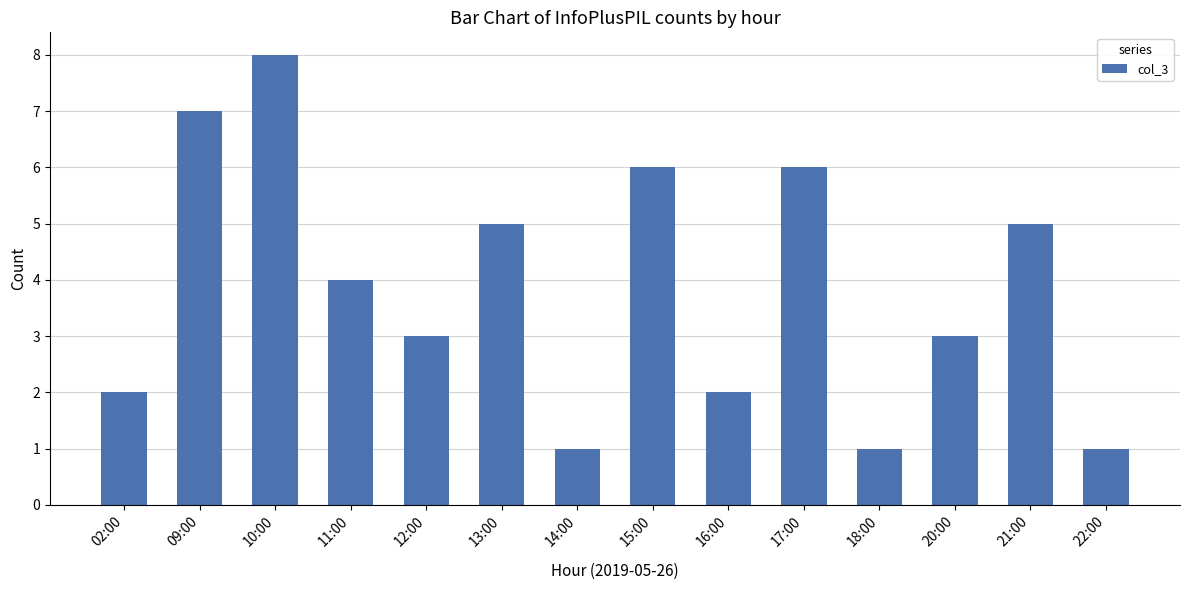

Is it true that the value at 22:00 is 2?

False